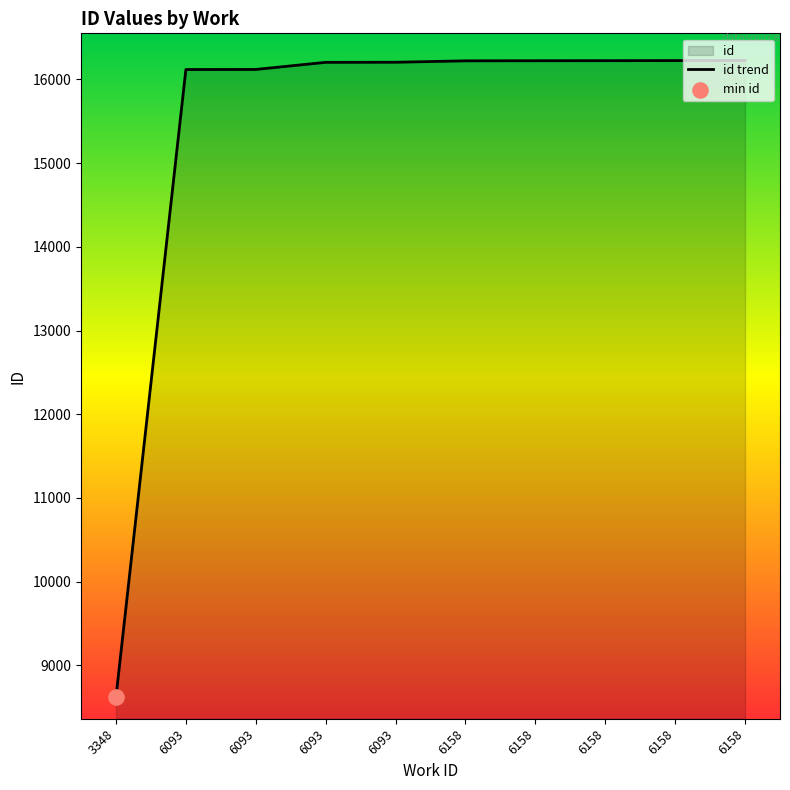

What is the change in value from 6158 to 6158?

+1